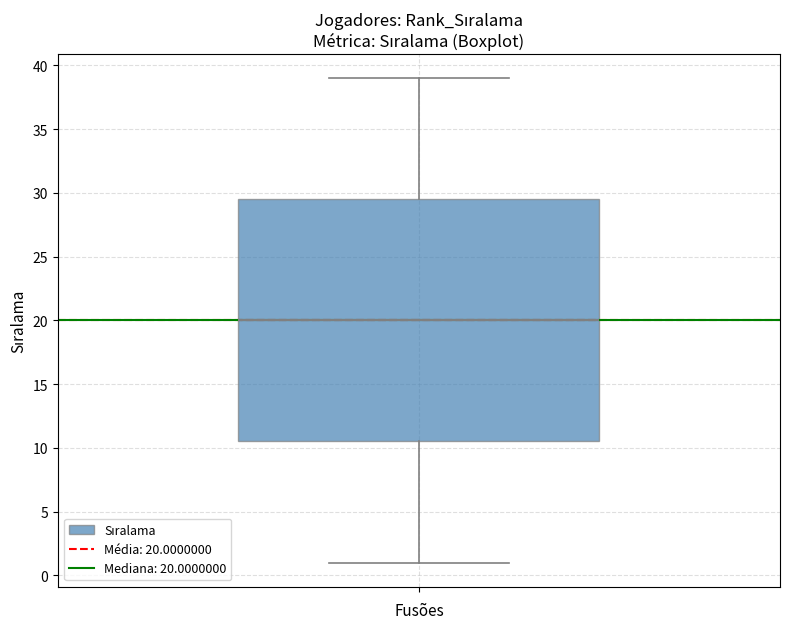

Read this box plot against the y-axis: the position of the median line, the range covered by the box, and the ends of both whiskers. The values are not printed on the chart, so give them approximately, as read against the axis.

median 20.0, box 10.5 to 29.5, whiskers 1.0 to 39.0